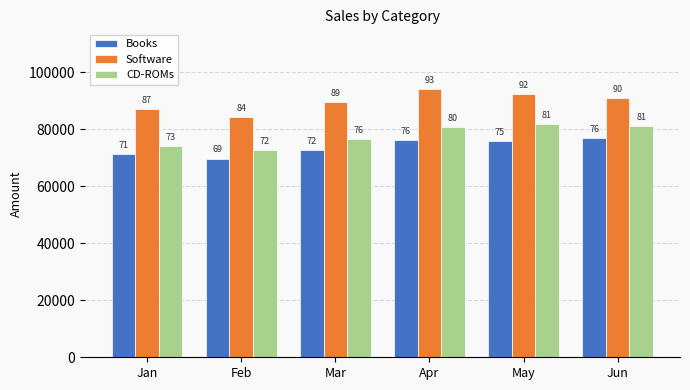

Reading right to left, list all the values displayed in this chart.

Books: 76962.0	75750.0	76053.0	72720.0	69690.0	71205.0
Software: 90900.0	92415.0	93930.0	89385.0	84234.0	87112.5
CD-ROMs: 81052.5	81810.0	80598.0	76507.5	72720.0	73932.0